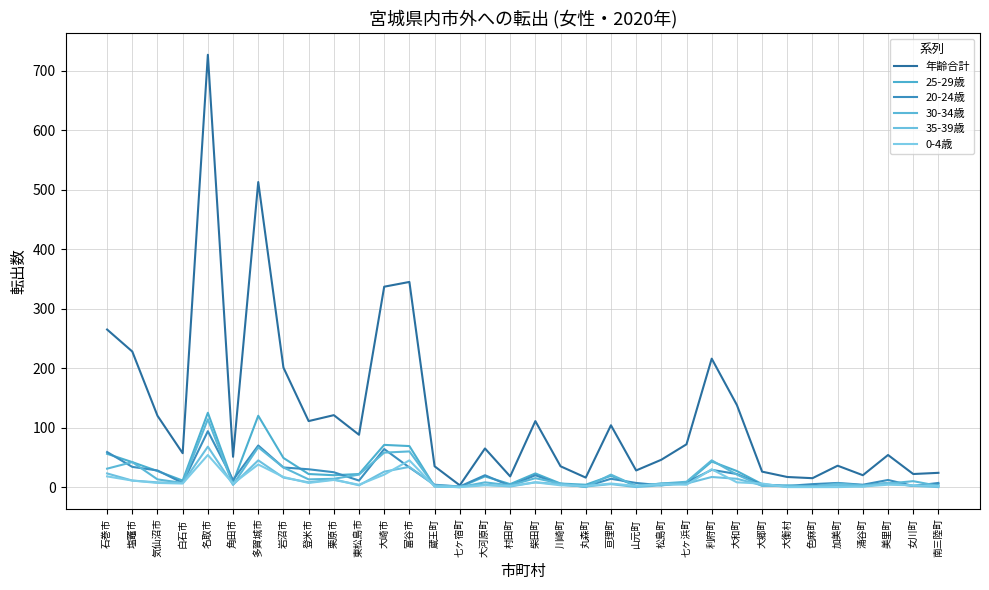

What is the difference between the second highest and second lowest values in the 25-29歳 series?

119